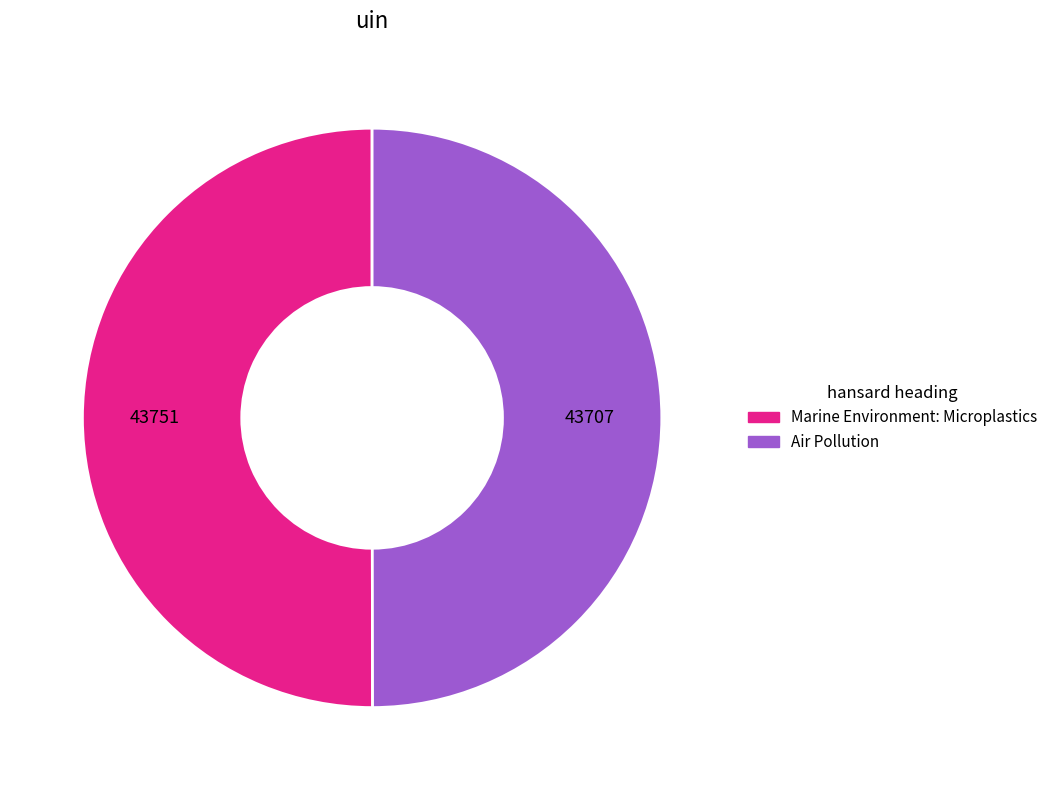

Do Air Pollution and Marine Environment: Microplastics together represent more than half of the pie?

Yes